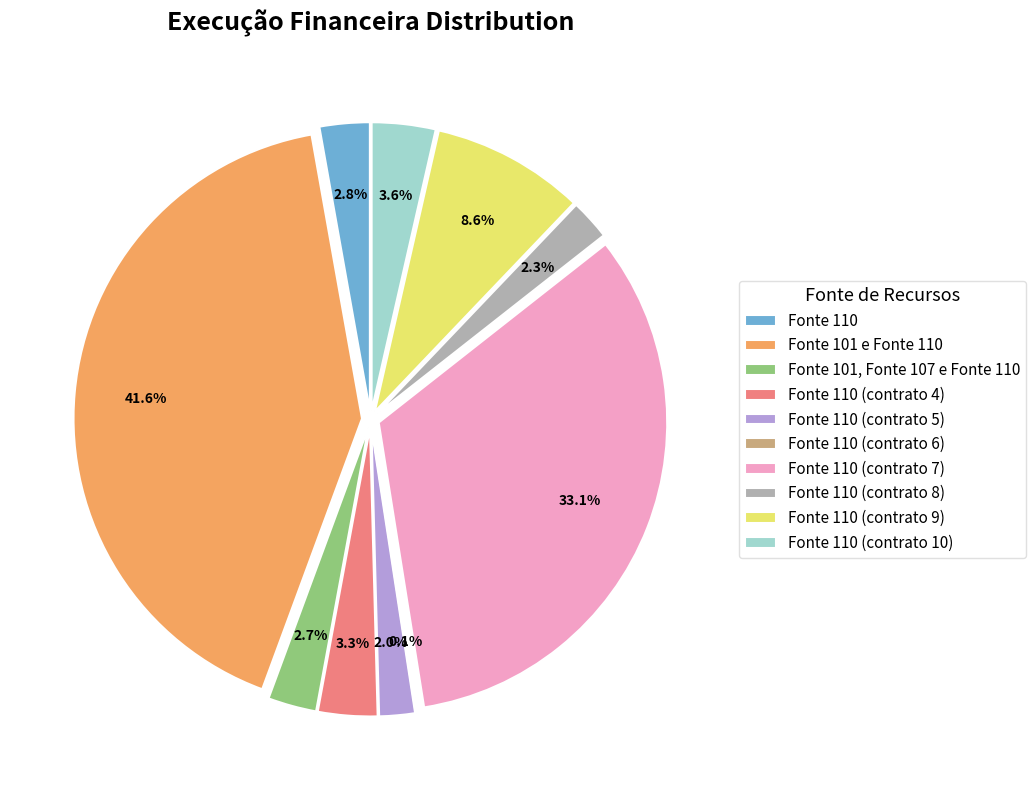

To the nearest percent, what portion does Fonte 110 (contrato 5) represent?

2%